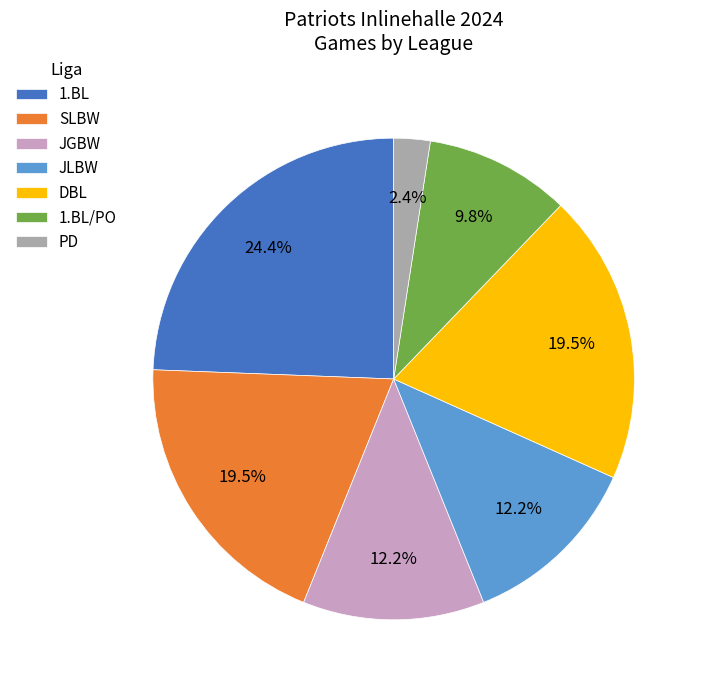

Is the sum of 1.BL/PO and 1.BL greater than half?

No